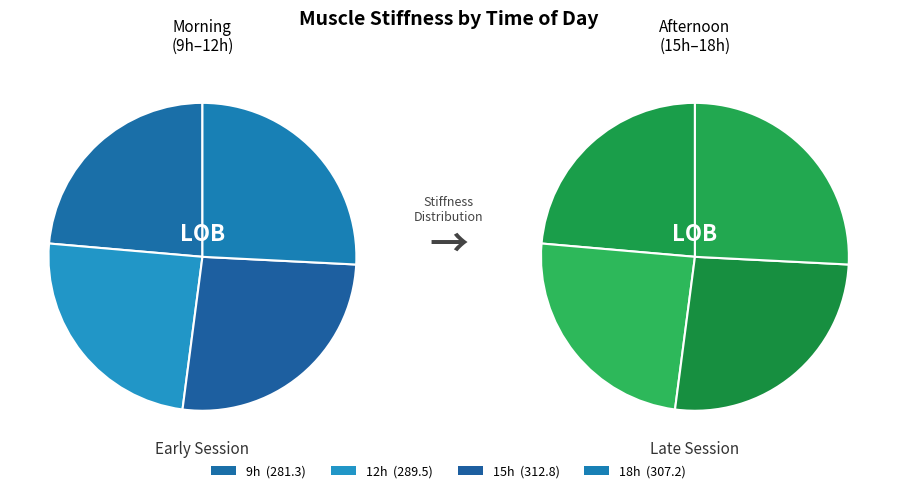

Is there any slice that represents more than half of the pie?

No